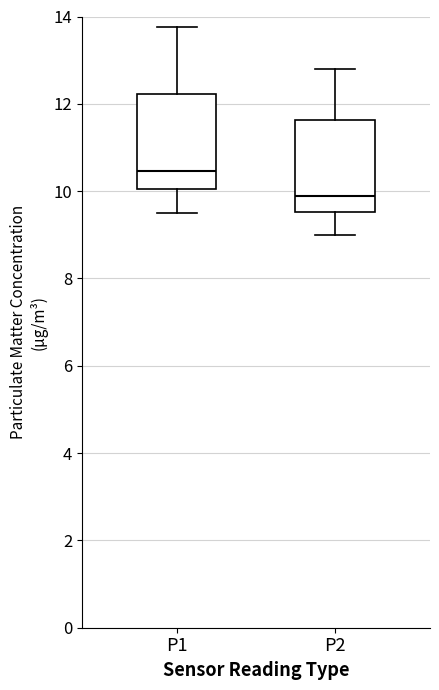

Reading left to right, transcribe this box plot: for each box, give where its median line is, the range the box spans, and where its two whiskers end, as read against the y-axis. The values are not printed on the chart, so give them approximately, as read against the axis.

P1: median 10.4, box 10.0 to 12.2, whiskers 9.6 to 13.8
P2: median 10.0, box 9.6 to 11.6, whiskers 9.0 to 12.8